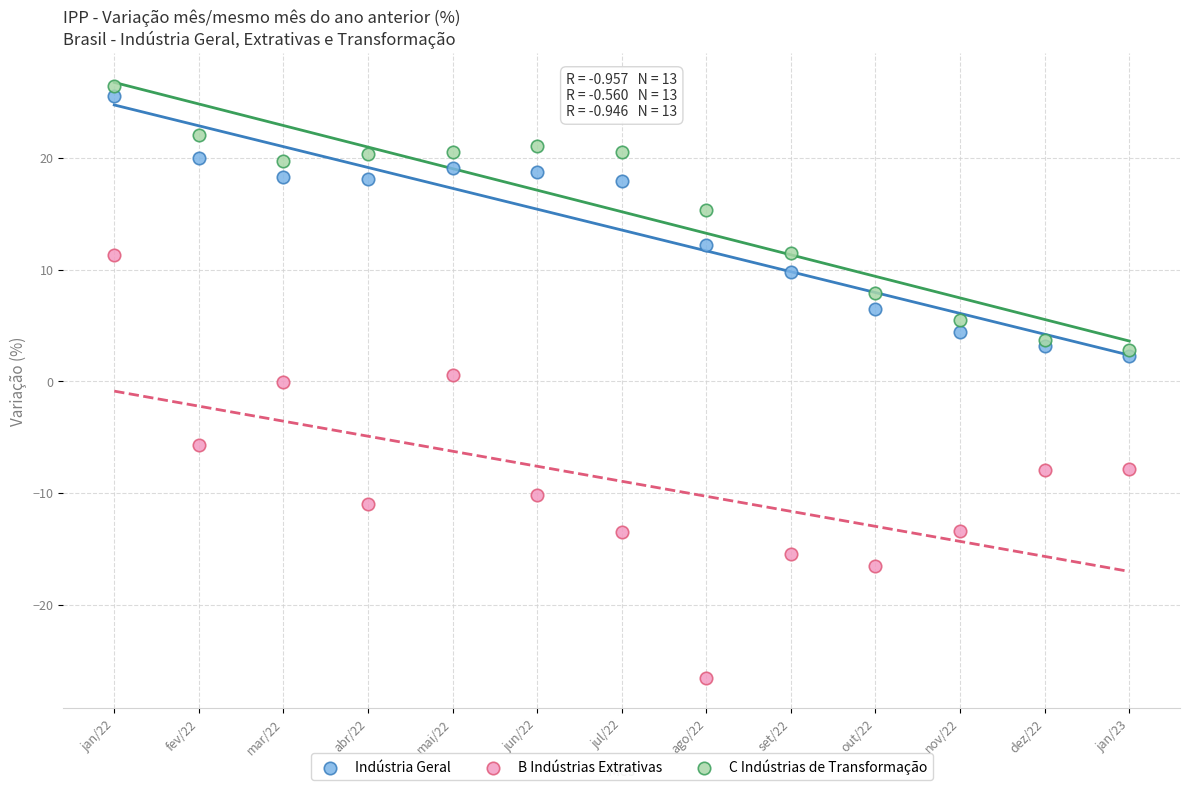

Which series reaches the minimum Y coordinate?

B Indústrias Extrativas